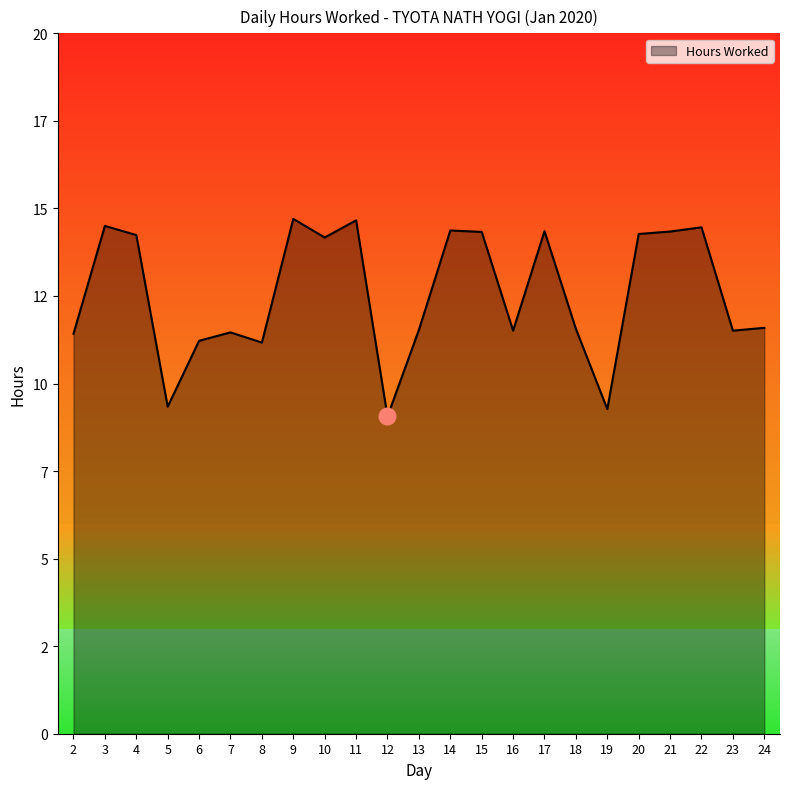

The chart shows a value of 22.4 at 17. True or false?

False